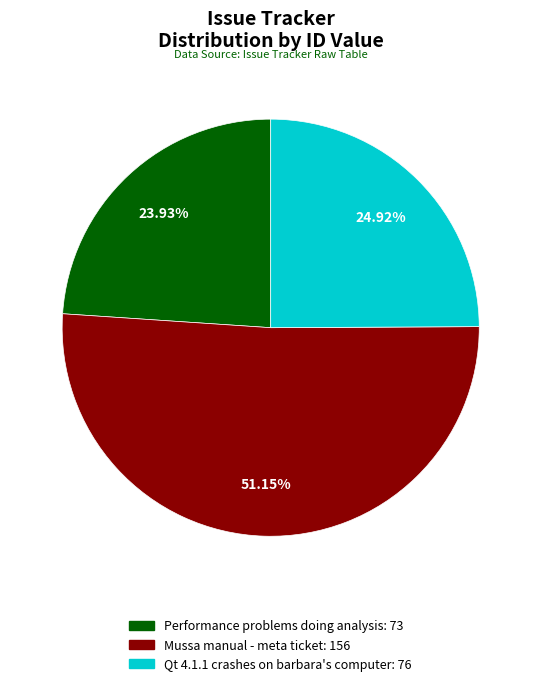

Rank the categories by value from highest to lowest.

Mussa manual - meta ticket, Qt 4.1.1 crashes on barbara's computer, Performance problems doing analysis